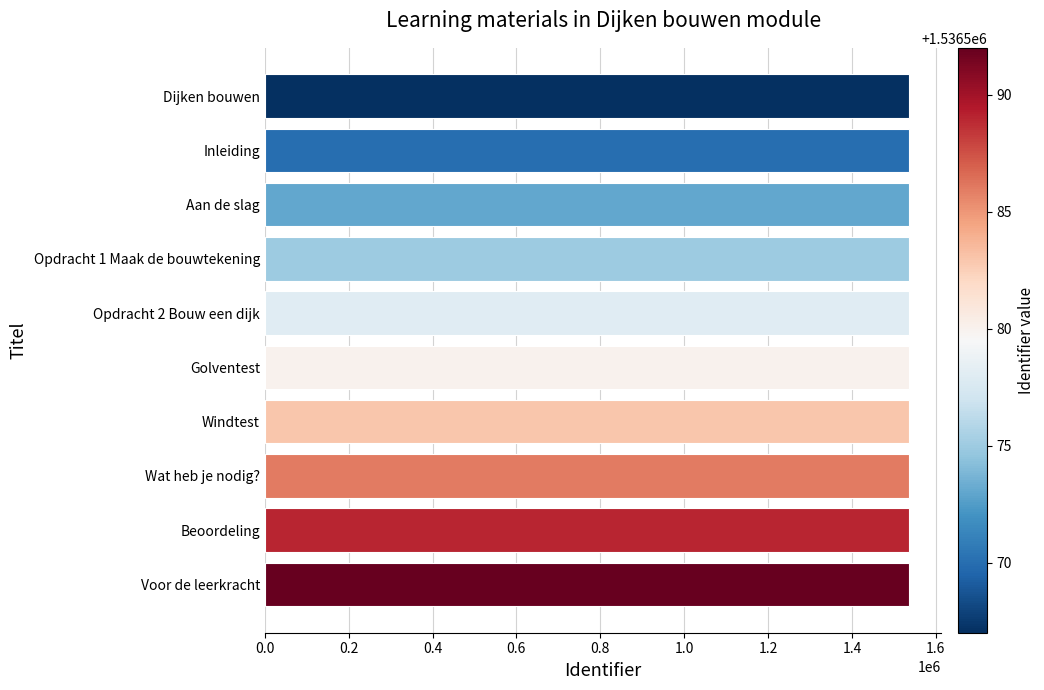

What is the smallest value displayed?

1536567